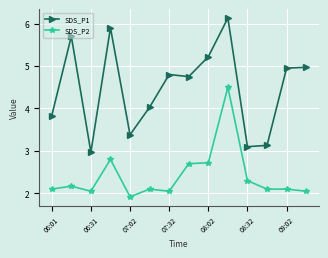

Which series has the largest total across all categories?

SDS_P1